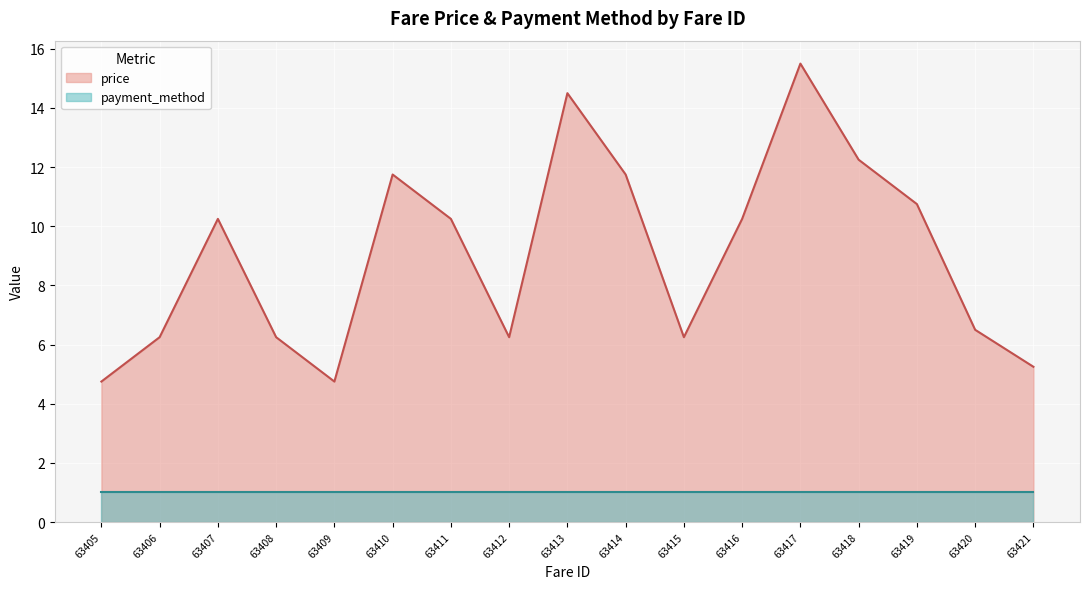

How many lines are shown in the chart?

2